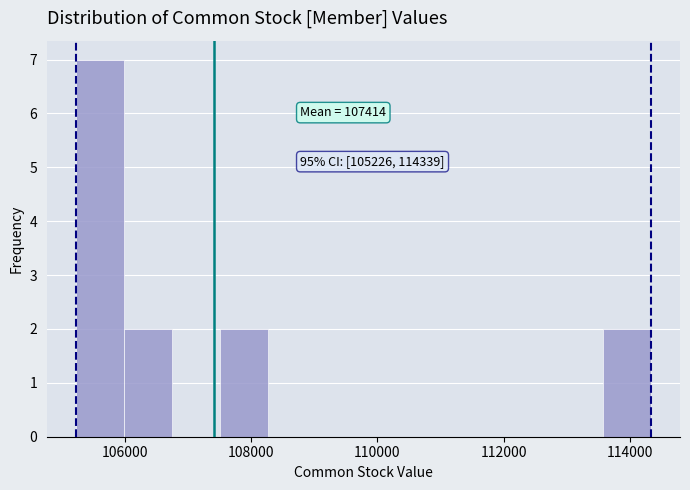

Read against the x-axis, roughly where is the centre of the tallest bar?

105600